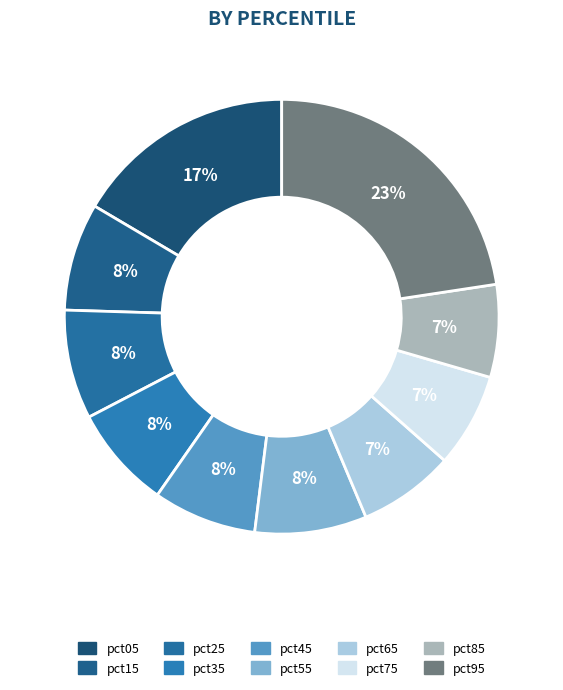

How many slices are in this pie chart?

10